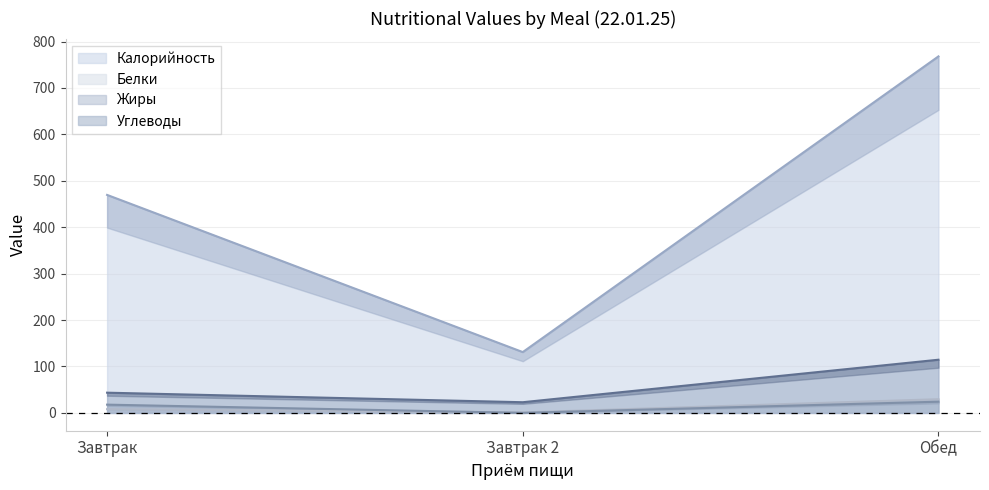

True or false: Калорийность has a value of 469.6 at Завтрак.

True